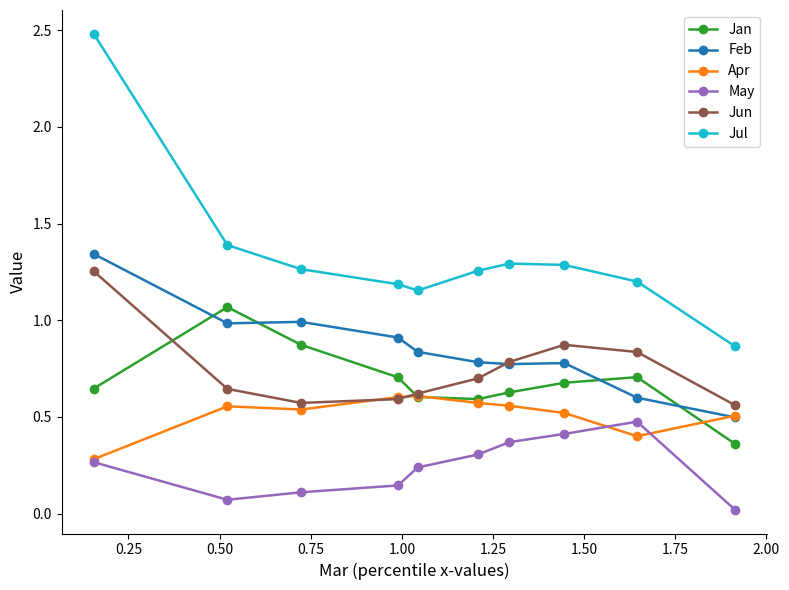

Which series has the widest spread of values?

Jul